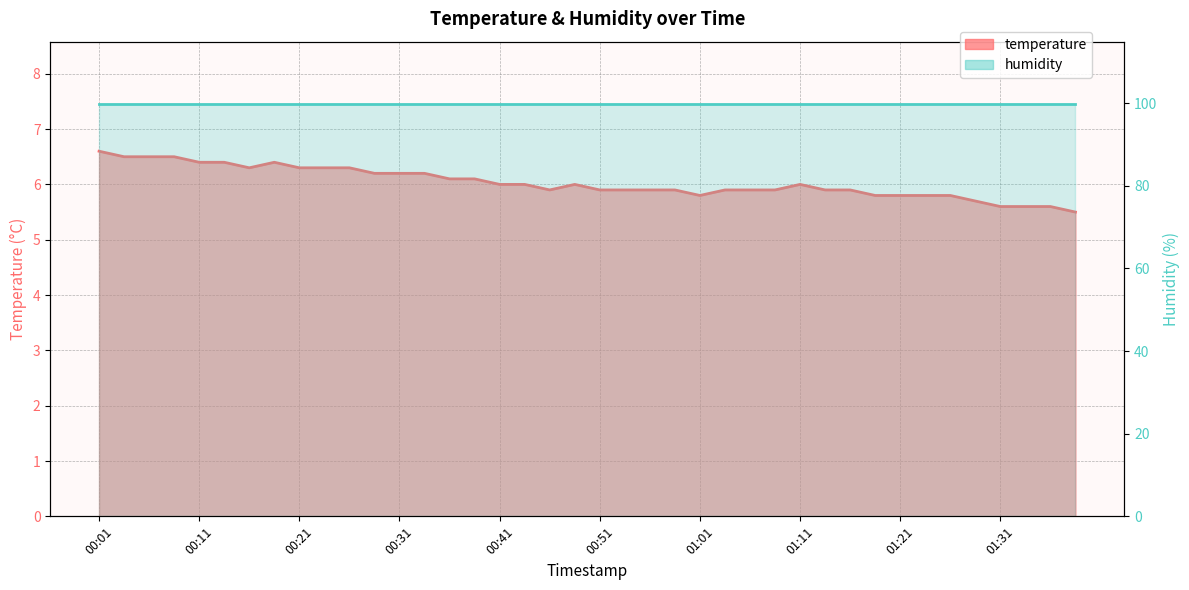

Reading left to right, extract all data points from this chart.

6.6	6.5	6.5	6.5	6.4	6.4	6.3	6.4	6.3	6.3	6.3	6.2	6.2	6.2	6.1	6.1	6.0	6.0	5.9	6.0	5.9	5.9	5.9	5.9	5.8	5.9	5.9	5.9	6.0	5.9	5.9	5.8	5.8	5.8	5.8	5.7	5.6	5.6	5.6	5.5